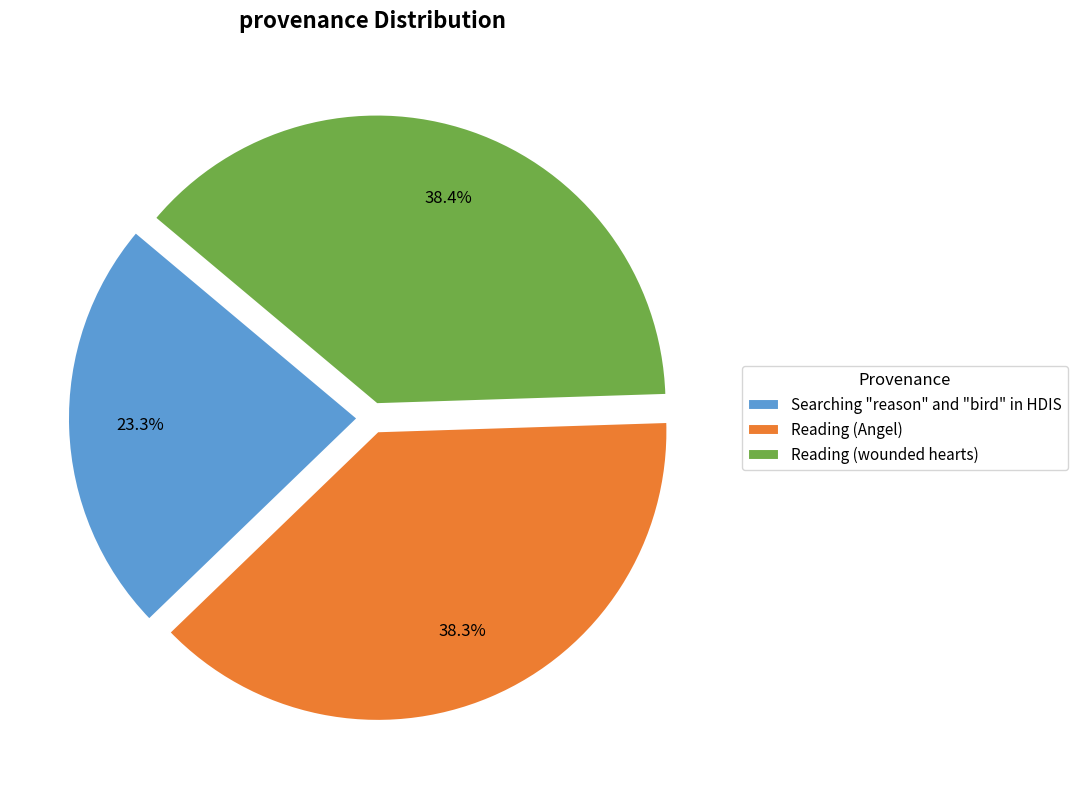

What percentage is the Reading (wounded hearts) slice, to the nearest percent?

38%